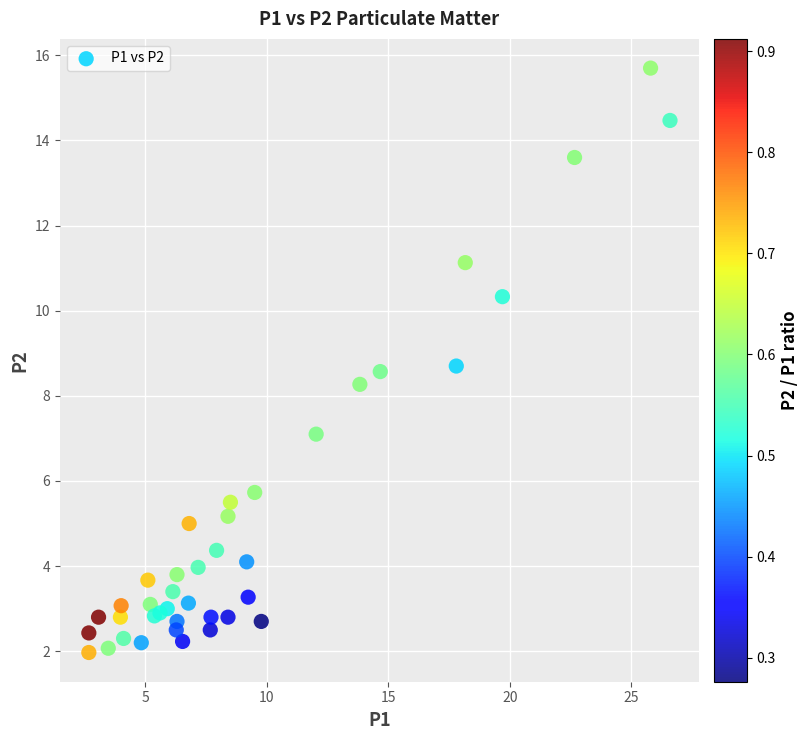

What Y value in the scatter plot is closest to 8?

8.3